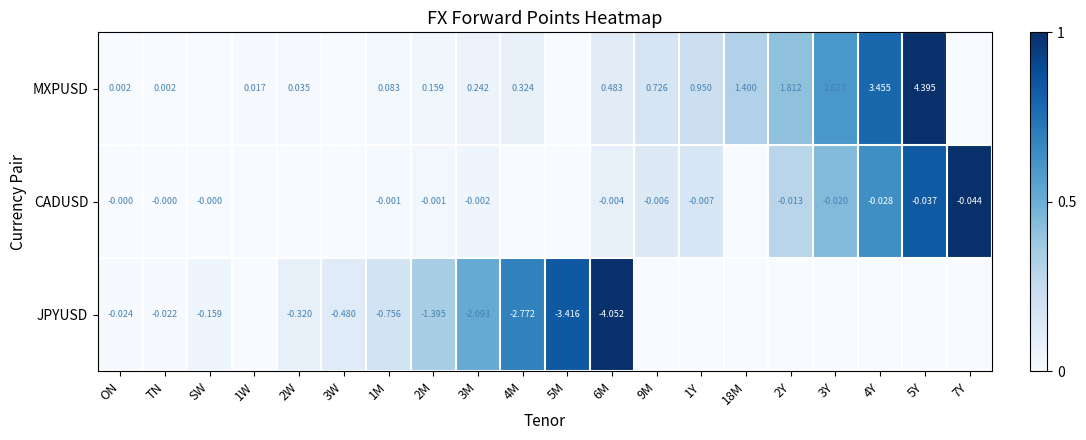

Between ON and TN, which series saw the biggest shift?

JPYUSD